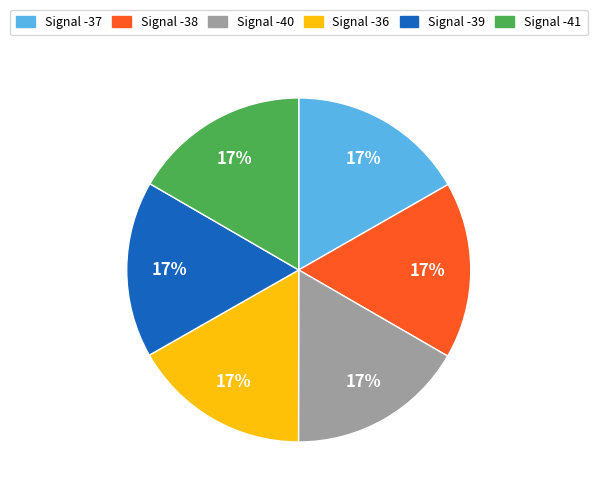

Is it true that Signal -36 is 17% of the pie?

True